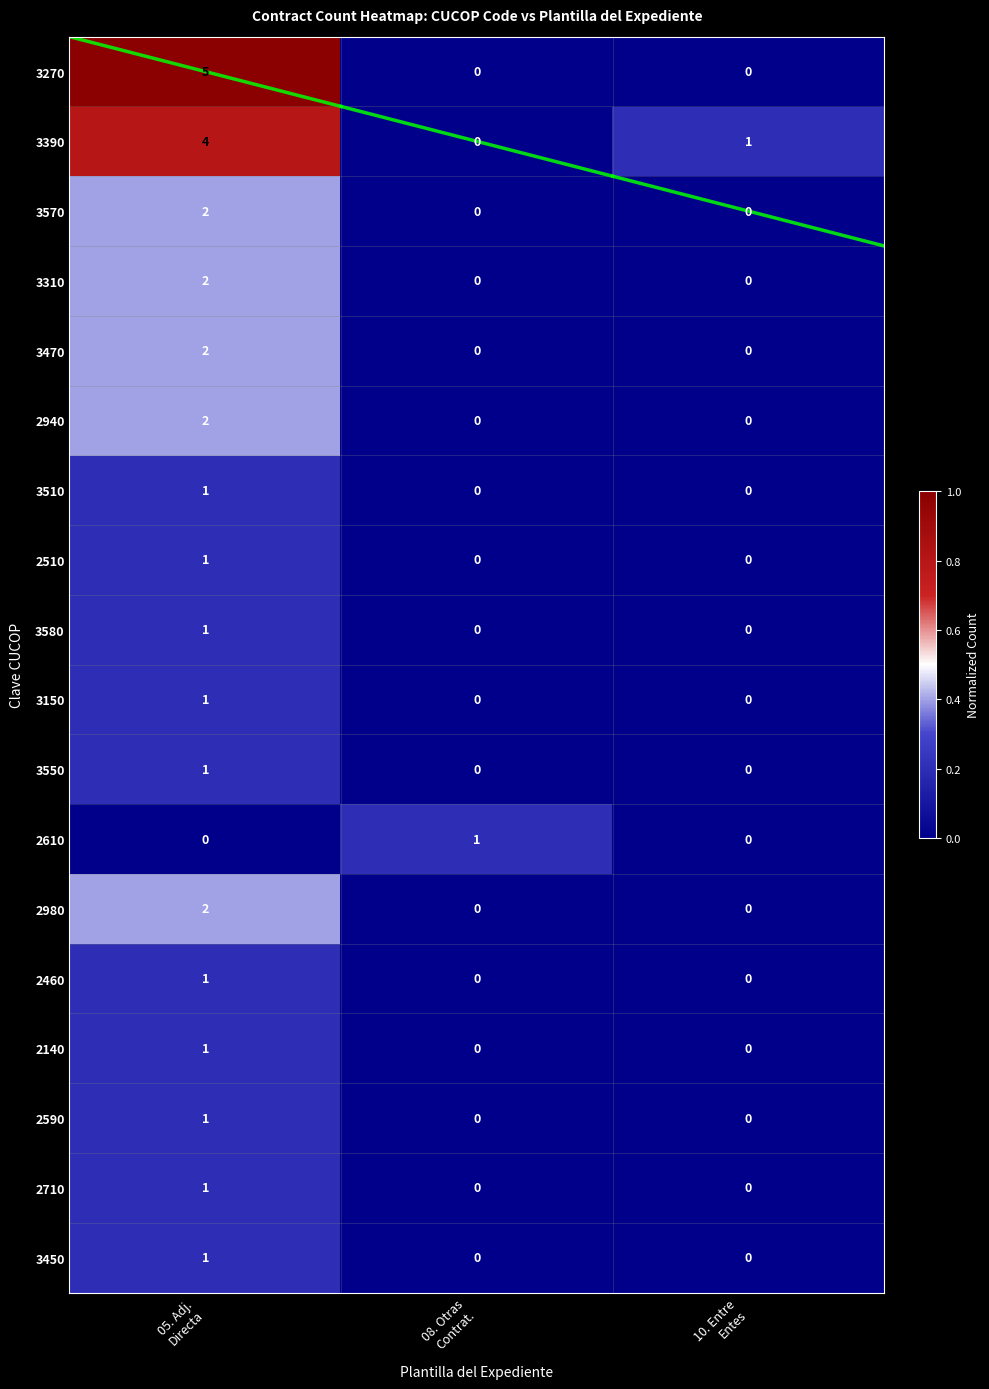

Which series has the widest spread of values?

3270